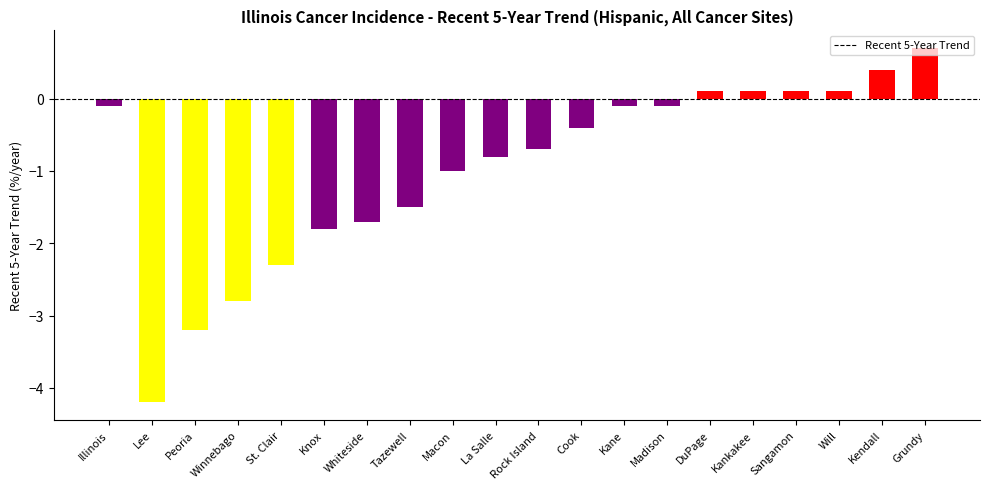

Where does the data first go above 0?

DuPage